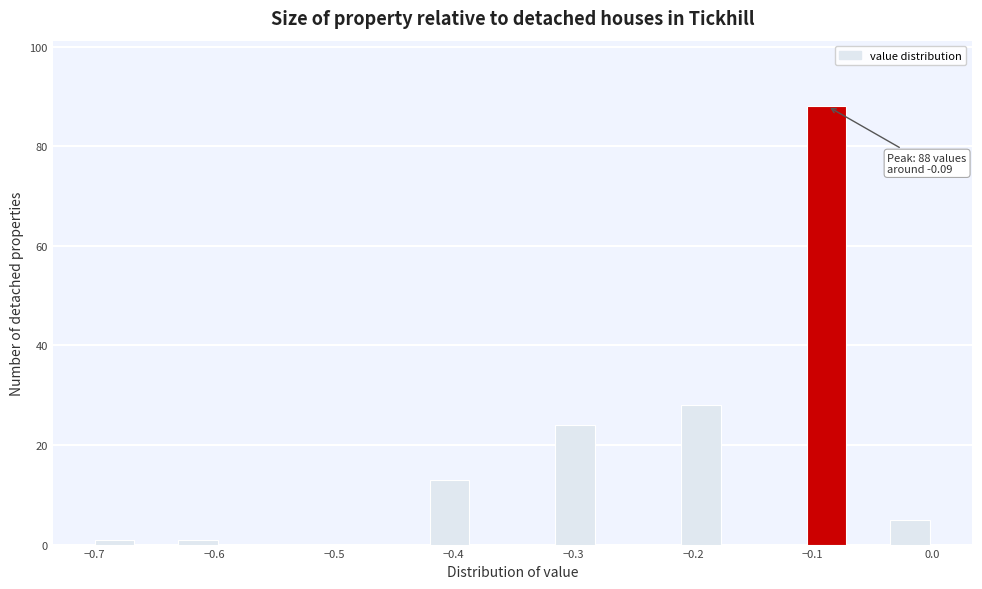

Read against the x-axis, roughly where is the centre of the tallest bar?

-0.09